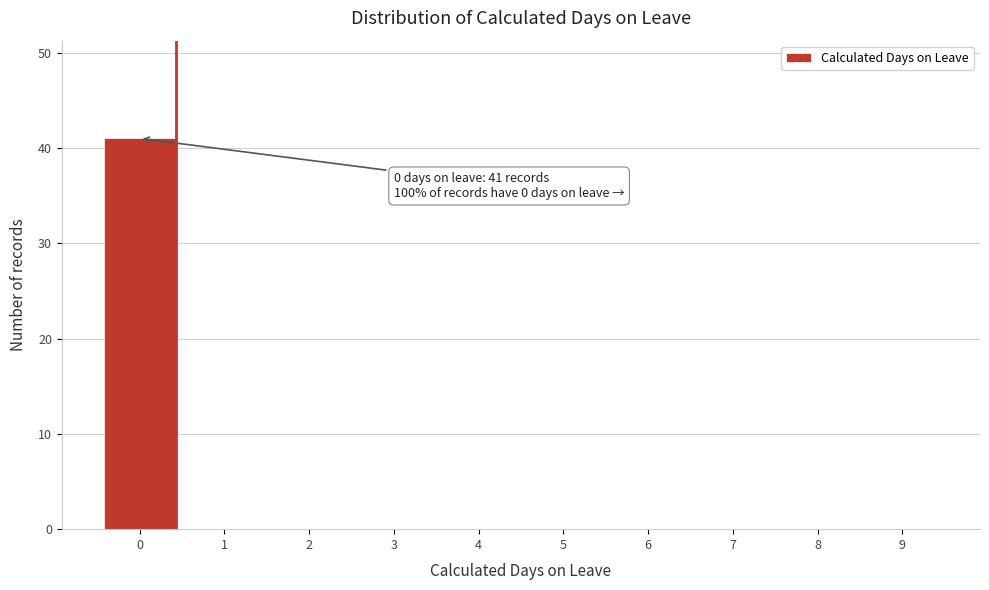

Reading left to right, extract all data points from this chart.

0=41	1=0	2=0	3=0	4=0	5=0	6=0	7=0	8=0	9=0